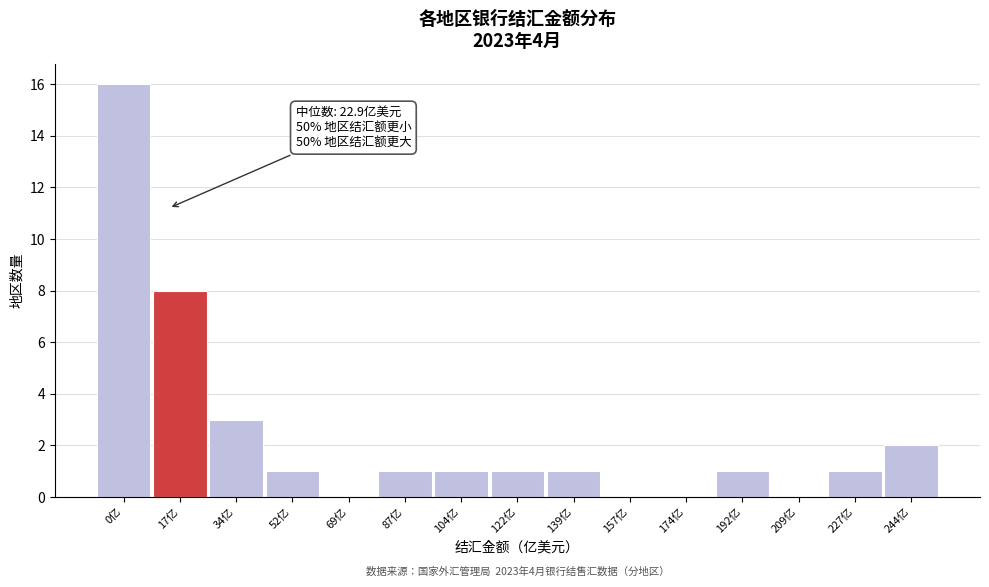

Reading right to left, extract all data points from this chart.

244亿=2	227亿=1	209亿=0	192亿=1	174亿=0	157亿=0	139亿=1	122亿=1	104亿=1	87亿=1	69亿=0	52亿=1	34亿=3	17亿=8	0亿=16